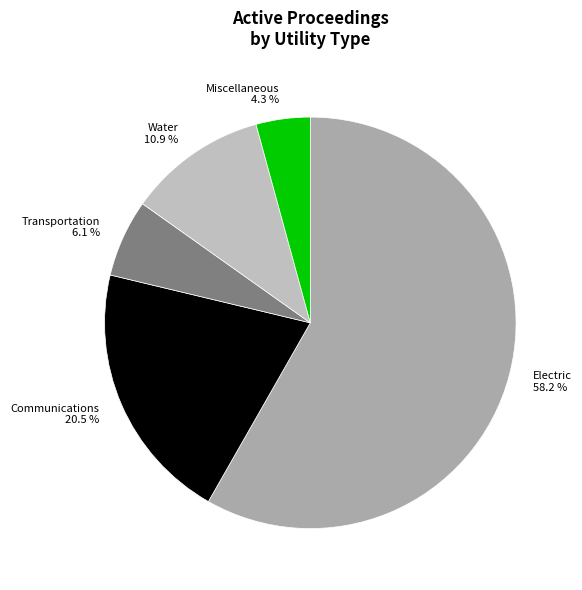

Rank the categories by value from lowest to highest.

Miscellaneous 4.3 %, Transportation 6.1 %, Water 10.9 %, Communications 20.5 %, Electric 58.2 %